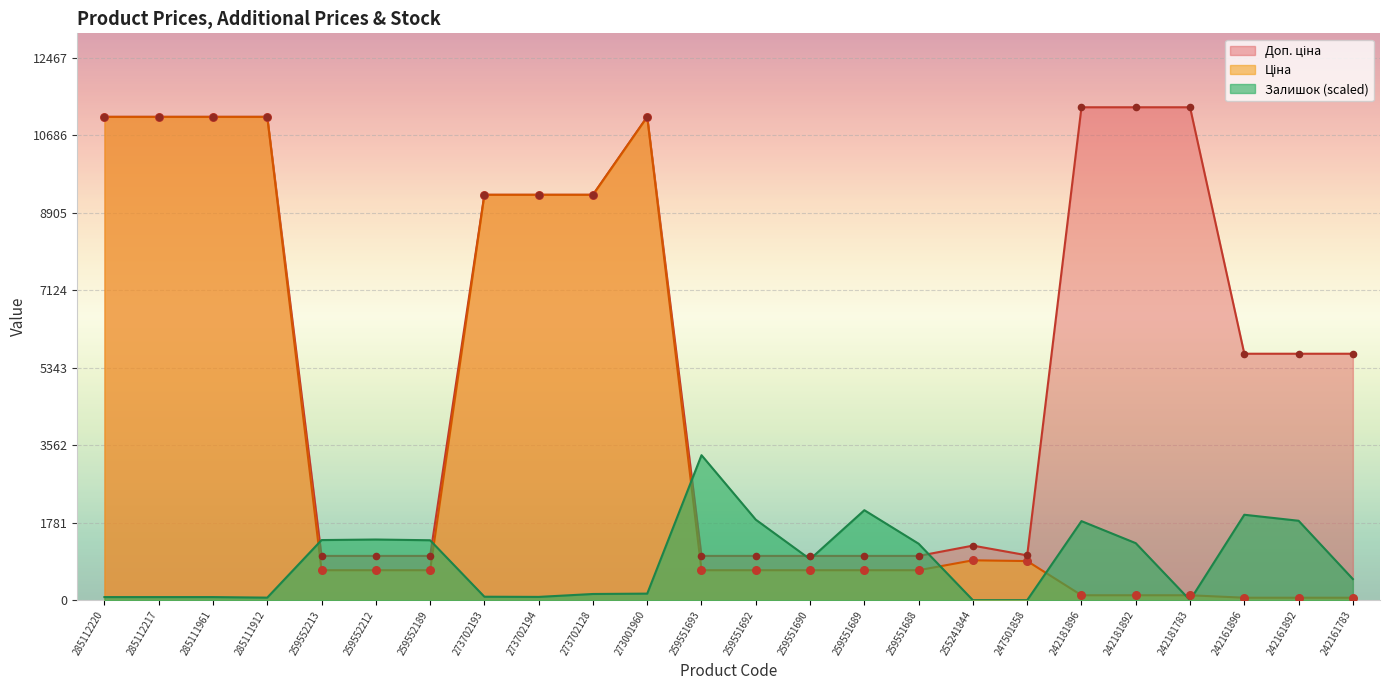

At how many categories does at least one series exceed 539?

24